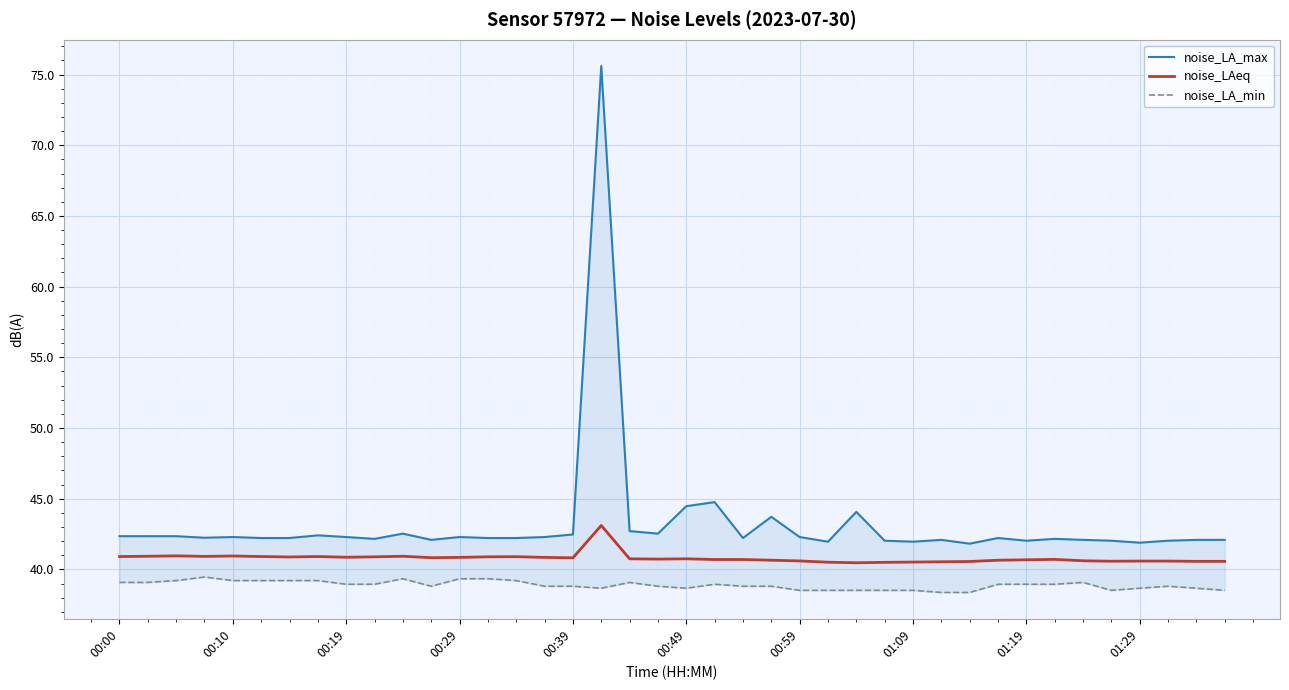

What is the maximum value for noise_LAeq?

43.1